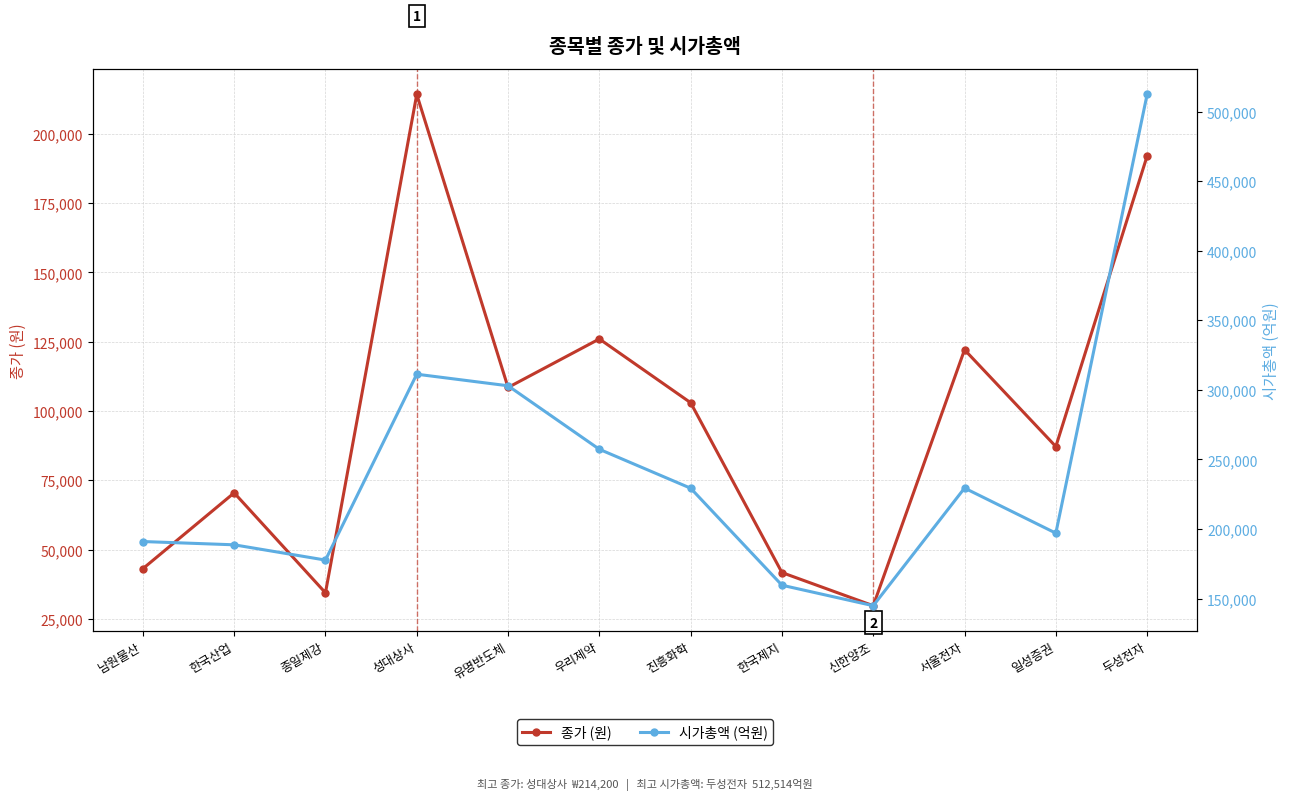

What is the total value across all series at 두성전자?

704514